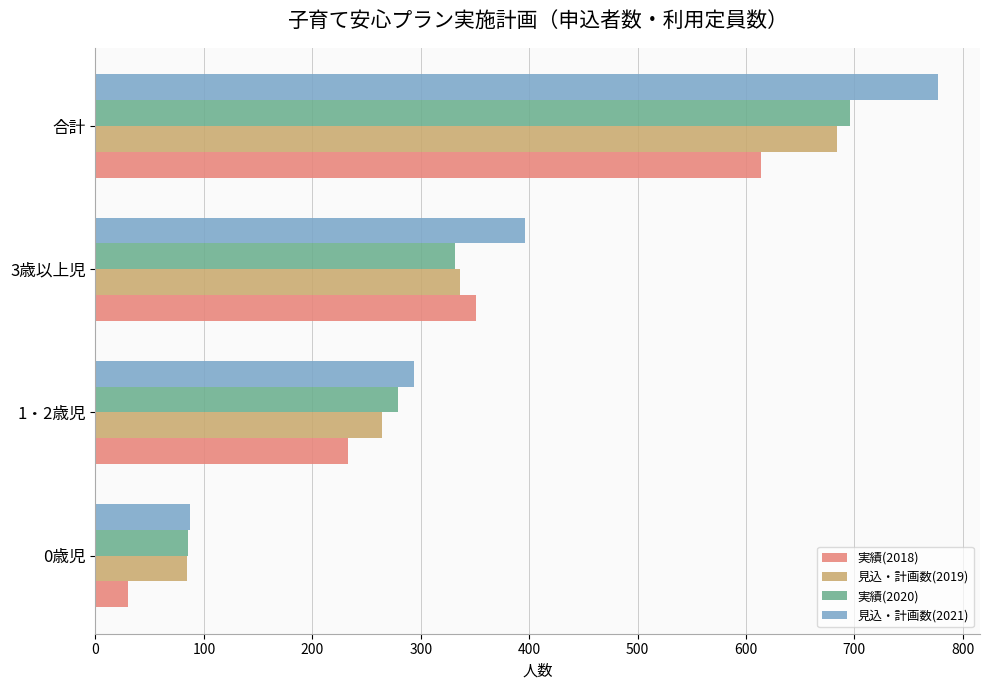

List the labels in order of 見込・計画数(2019) value, smallest first.

0歳児, 1・2歳児, 3歳以上児, 合計